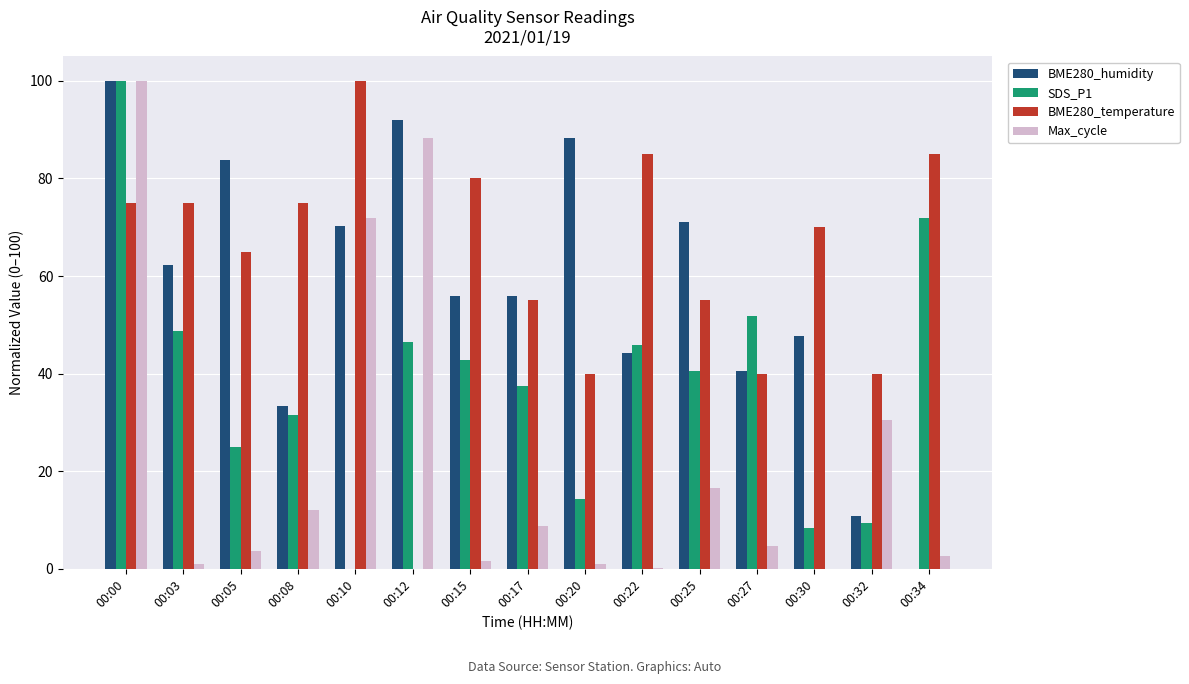

What is the total value across all series at 00:10?

242.2